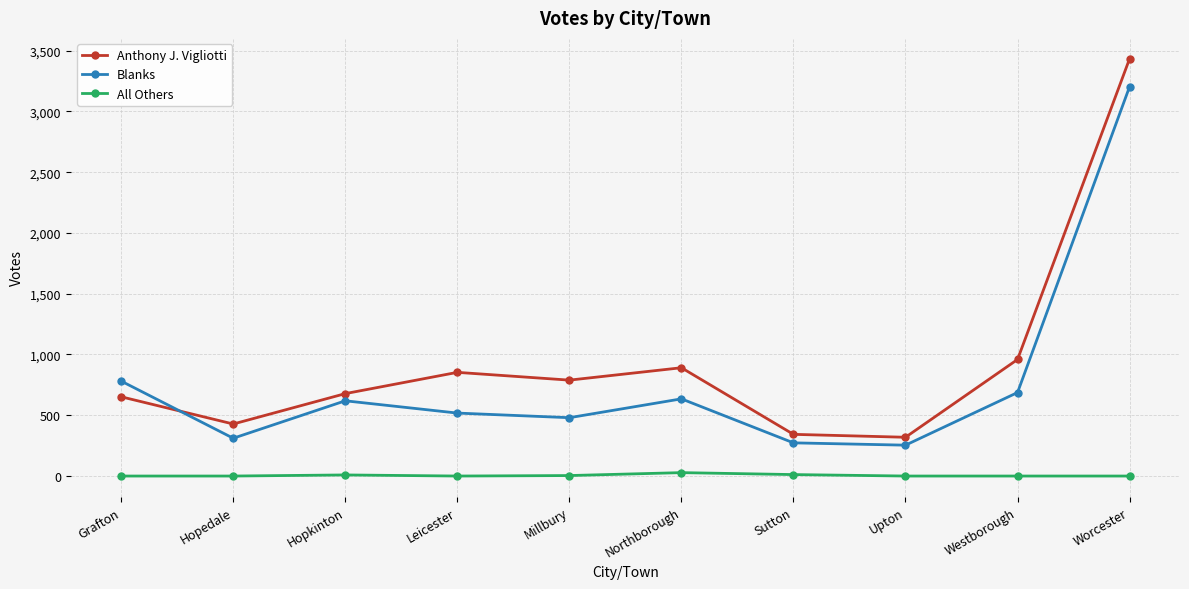

Which series has the largest range (max minus min)?

Anthony J. Vigliotti